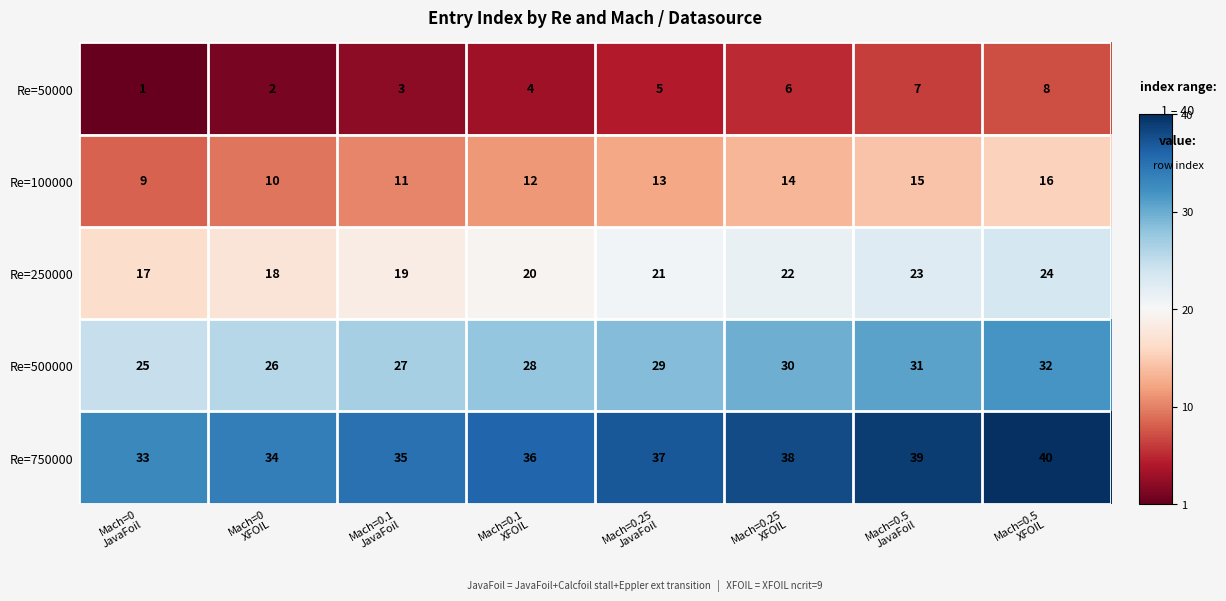

At which category does the chart reach its minimum across all series?

Mach=0
JavaFoil